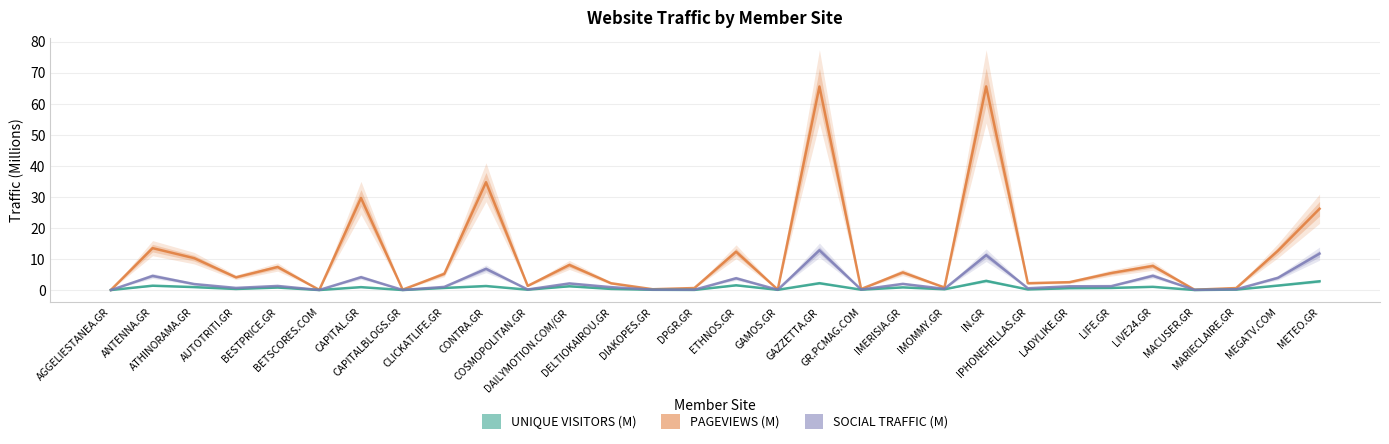

Reading right to left, what are all the values shown in this chart?

PAGEVIEWS (M): METEO.GR=26.2	MEGATV.COM=12.6	MARIECLAIRE.GR=0.6	MACUSER.GR=0.1	LIVE24.GR=7.8	LIFE.GR=5.5	LADYLIKE.GR=2.6	IPHONEHELLAS.GR=2.2	IN.GR=65.6	IMOMMY.GR=0.8	IMERISIA.GR=5.7	GR.PCMAG.COM=0.3	GAZZETTA.GR=65.6	GAMOS.GR=0.2	ETHNOS.GR=12.4	DPGR.GR=0.7	DIAKOPES.GR=0.3	DELTIOKAIROU.GR=2.2	DAILYMOTION.COM/GR=8.1	COSMOPOLITAN.GR=1.4	CONTRA.GR=34.8	CLICKATLIFE.GR=5.2	CAPITALBLOGS.GR=0.1	CAPITAL.GR=29.7	BETSCORES.COM=0.1	BESTPRICE.GR=7.4	AUTOTRITI.GR=4.1	ATHINORAMA.GR=10.3	ANTENNA.GR=13.5	AGGELIESTANEA.GR=0.1
UNIQUE VISITORS (M): METEO.GR=2.8	MEGATV.COM=1.5	MARIECLAIRE.GR=0.1	MACUSER.GR=0.0	LIVE24.GR=1.0	LIFE.GR=0.7	LADYLIKE.GR=0.6	IPHONEHELLAS.GR=0.2	IN.GR=3.0	IMOMMY.GR=0.3	IMERISIA.GR=0.9	GR.PCMAG.COM=0.1	GAZZETTA.GR=2.2	GAMOS.GR=0.1	ETHNOS.GR=1.5	DPGR.GR=0.0	DIAKOPES.GR=0.1	DELTIOKAIROU.GR=0.4	DAILYMOTION.COM/GR=1.2	COSMOPOLITAN.GR=0.1	CONTRA.GR=1.3	CLICKATLIFE.GR=0.7	CAPITALBLOGS.GR=0.0	CAPITAL.GR=0.9	BETSCORES.COM=0.0	BESTPRICE.GR=0.8	AUTOTRITI.GR=0.4	ATHINORAMA.GR=1.0	ANTENNA.GR=1.4	AGGELIESTANEA.GR=0.0
SOCIAL TRAFFIC (M): METEO.GR=11.7	MEGATV.COM=3.9	MARIECLAIRE.GR=0.3	MACUSER.GR=0.1	LIVE24.GR=4.6	LIFE.GR=1.3	LADYLIKE.GR=1.2	IPHONEHELLAS.GR=0.6	IN.GR=11.2	IMOMMY.GR=0.4	IMERISIA.GR=2.0	GR.PCMAG.COM=0.2	GAZZETTA.GR=12.8	GAMOS.GR=0.1	ETHNOS.GR=3.8	DPGR.GR=0.1	DIAKOPES.GR=0.1	DELTIOKAIROU.GR=0.9	DAILYMOTION.COM/GR=2.1	COSMOPOLITAN.GR=0.2	CONTRA.GR=6.9	CLICKATLIFE.GR=1.0	CAPITALBLOGS.GR=0.0	CAPITAL.GR=4.2	BETSCORES.COM=0.0	BESTPRICE.GR=1.3	AUTOTRITI.GR=0.7	ATHINORAMA.GR=1.9	ANTENNA.GR=4.6	AGGELIESTANEA.GR=0.0